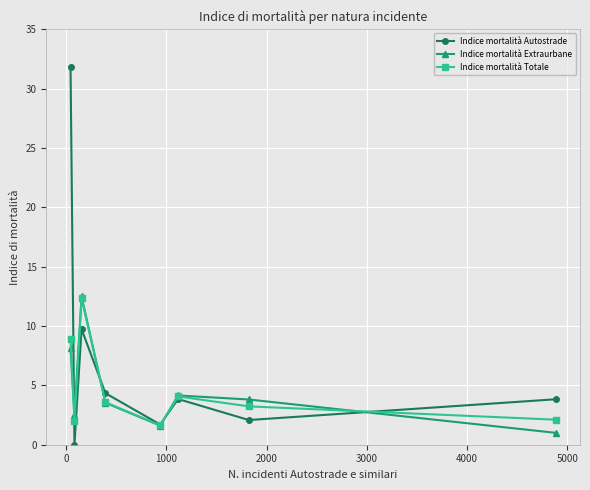

Count the number of data series in this chart.

3